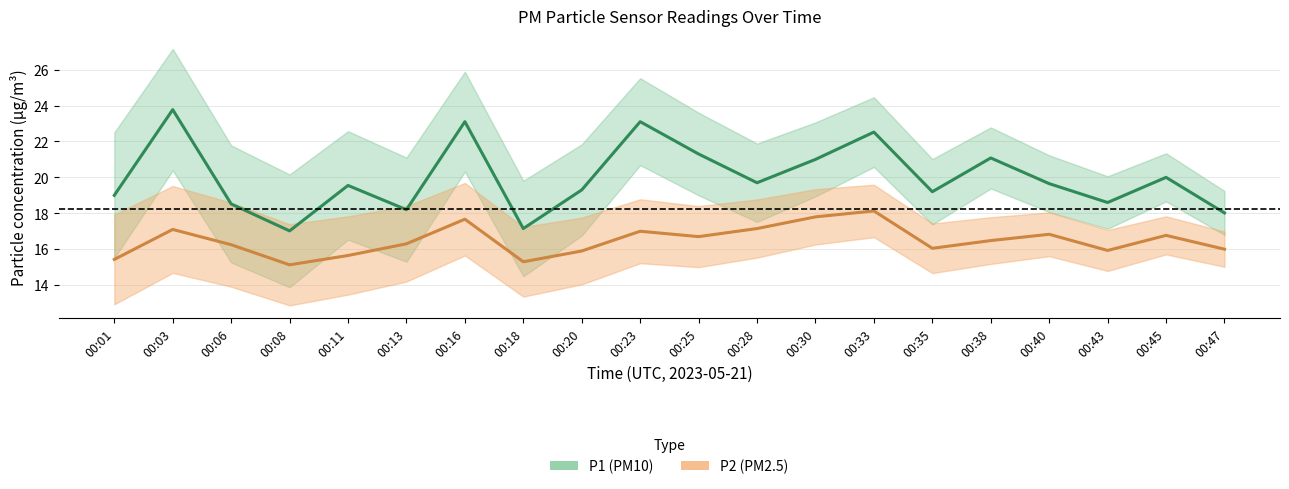

What is the difference between the highest and lowest values at 00:16?

5.4